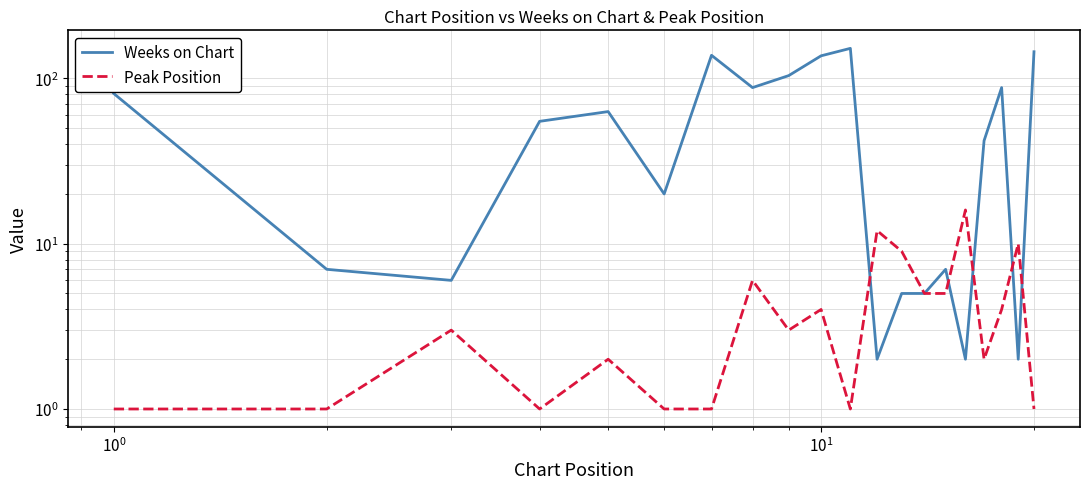

Reading left to right, list all the values displayed in this chart.

Weeks on Chart: 81	7	6	55	63	20	138	88	104	137	152	2	5	5	7	2	42	88	2	145
Peak Position: 1	1	3	1	2	1	1	6	3	4	1	12	9	5	5	16	2	4	10	1